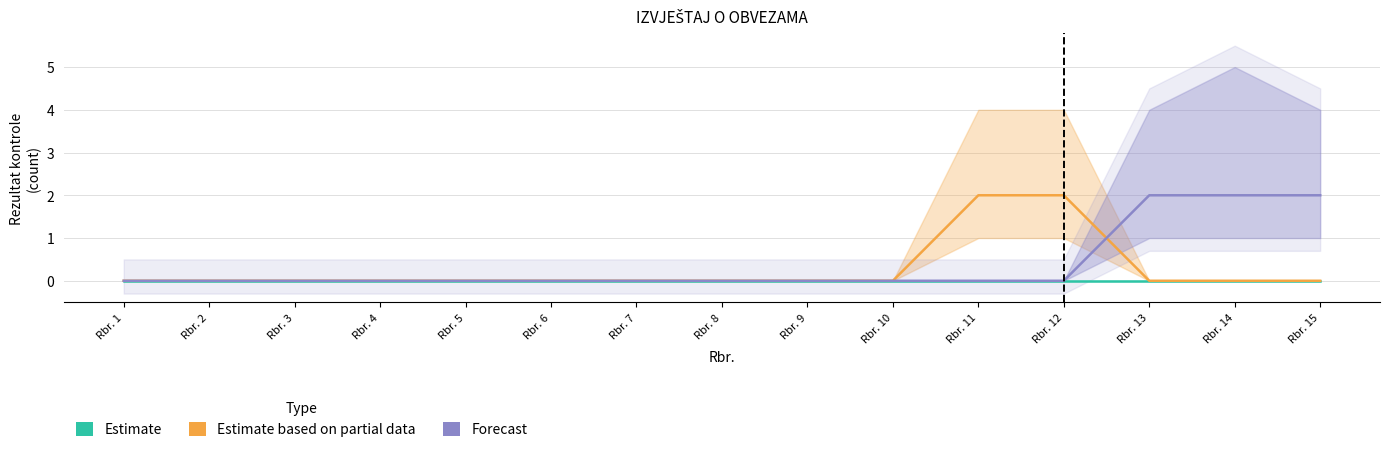

What is the sum of all Estimate based on partial data values?

4